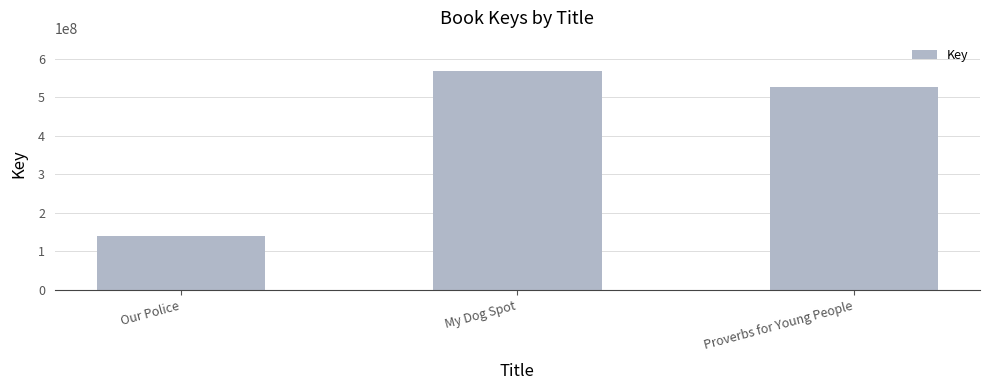

What is the label of the 3rd bar from the left?

Proverbs for Young People